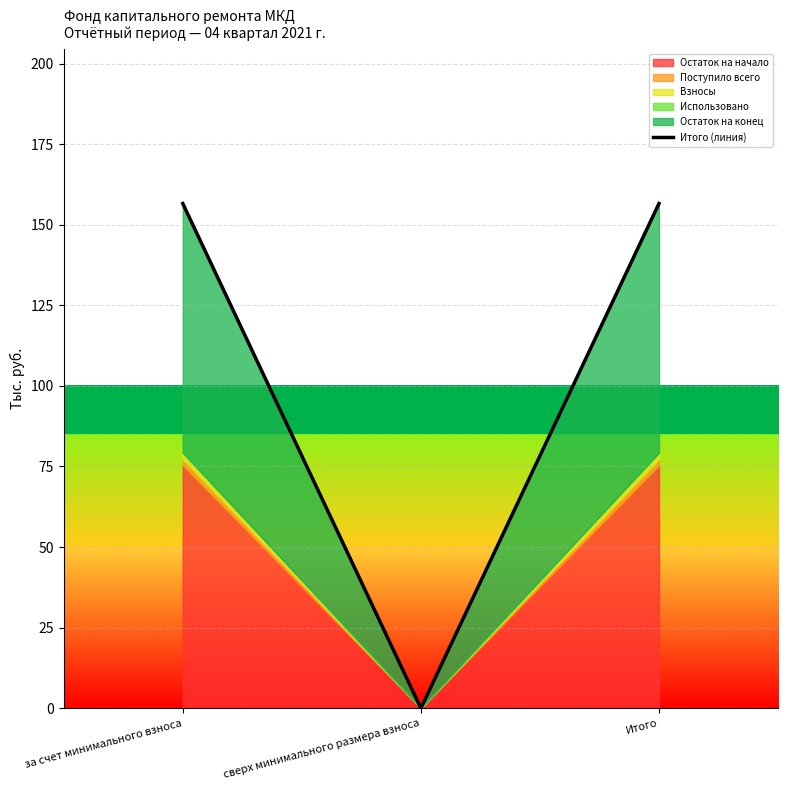

Does the chart display data point markers on the line(s)?

No